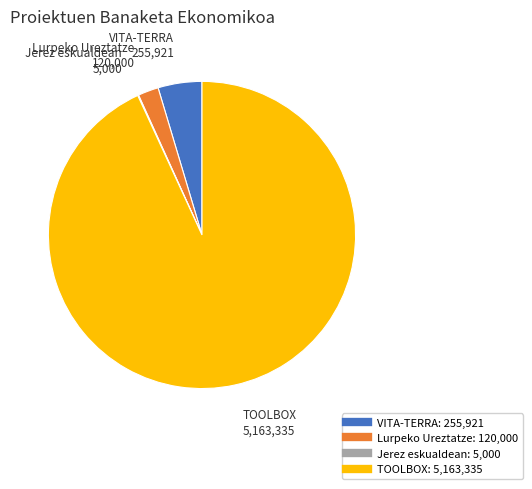

Is it true that TOOLBOX is 82% of the pie?

False